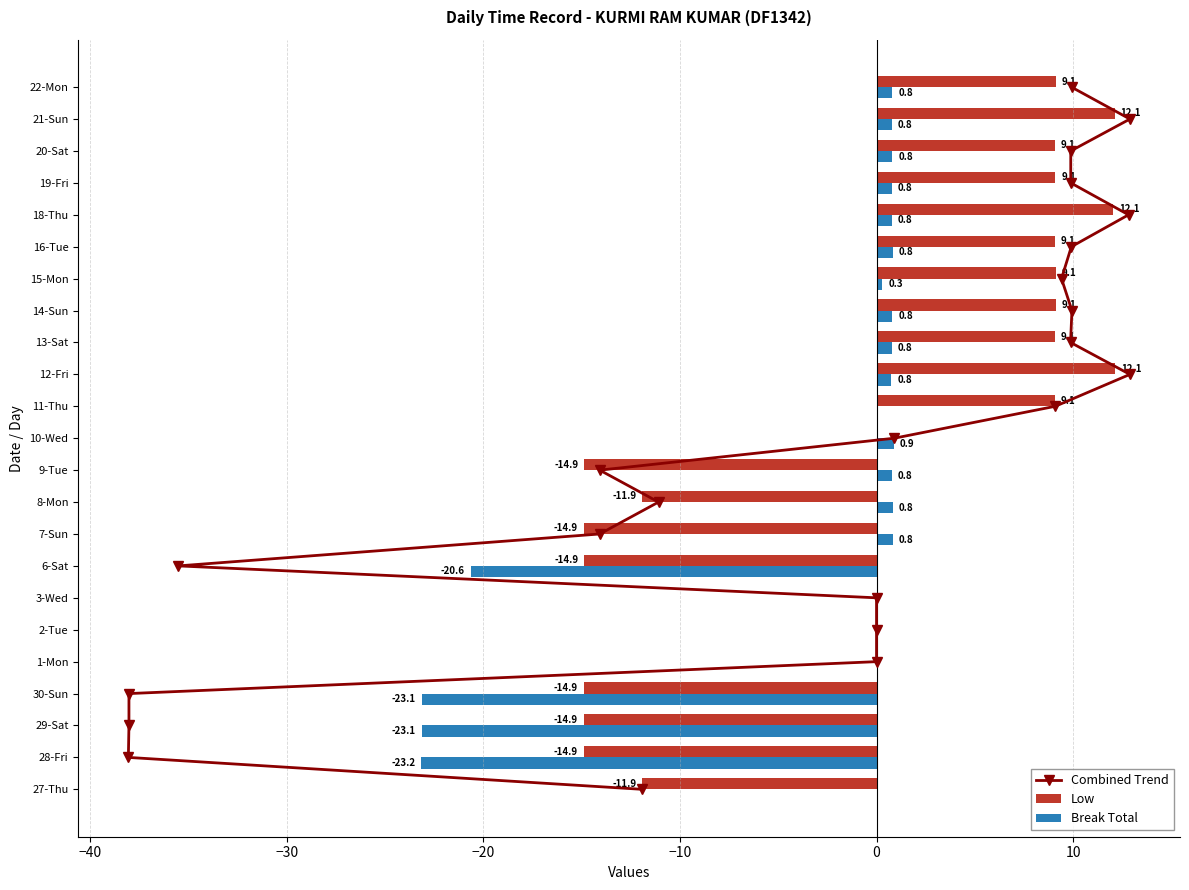

Are the bars grouped side by side (vs. stacked)?

Yes